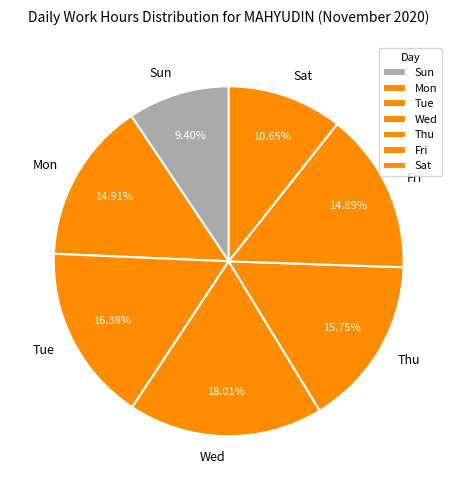

Is there a majority slice in this chart?

No